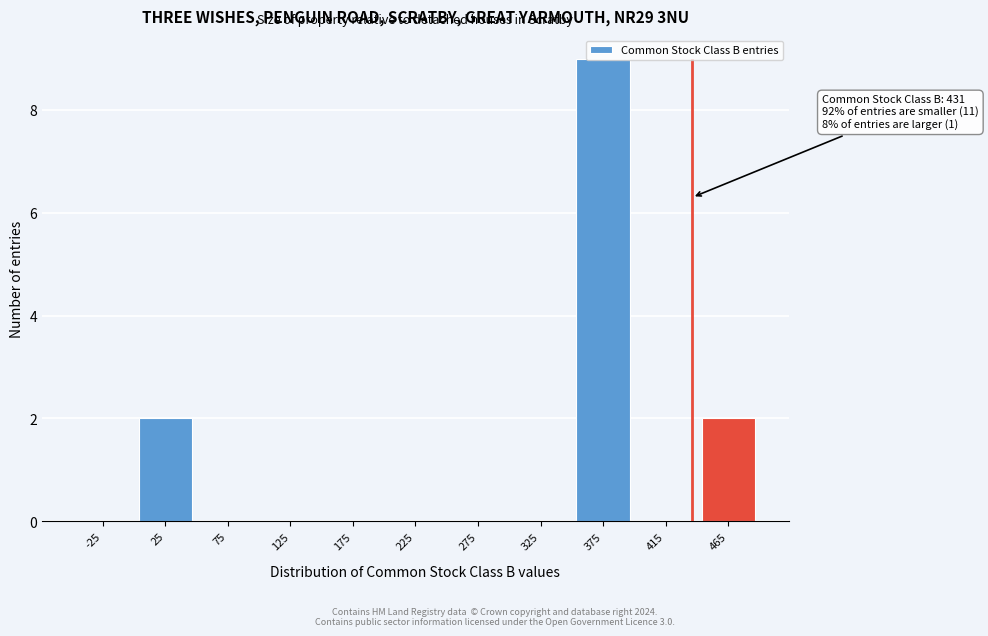

What is the change in value from 275 to 465?

+2